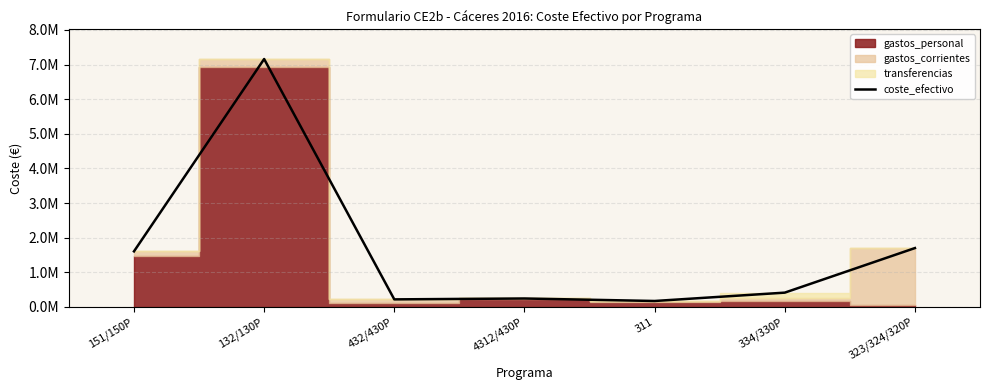

Is it true that the value at 151/150P is 2656162.1?

False